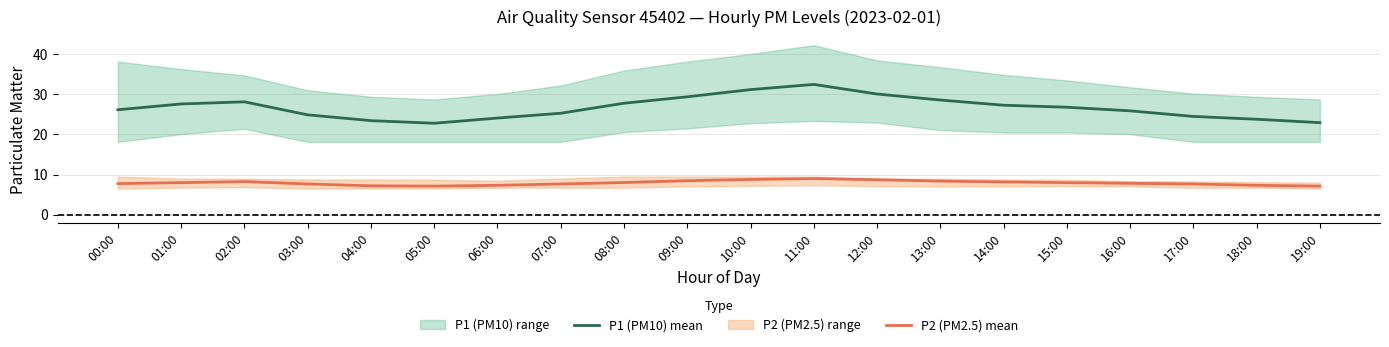

At how many categories does at least one series exceed 15?

20